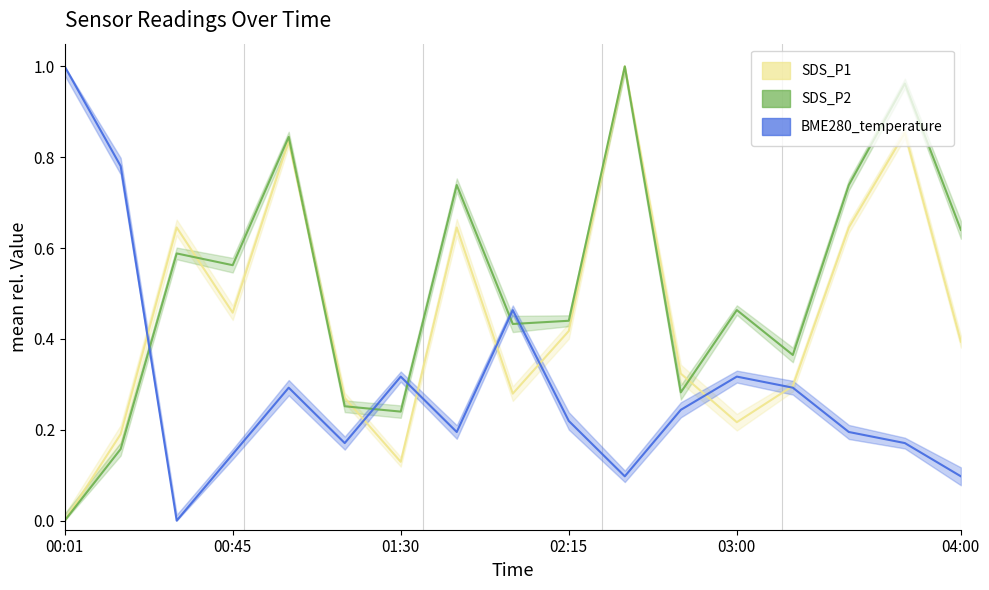

Is this an area chart (filled region under the line)?

No